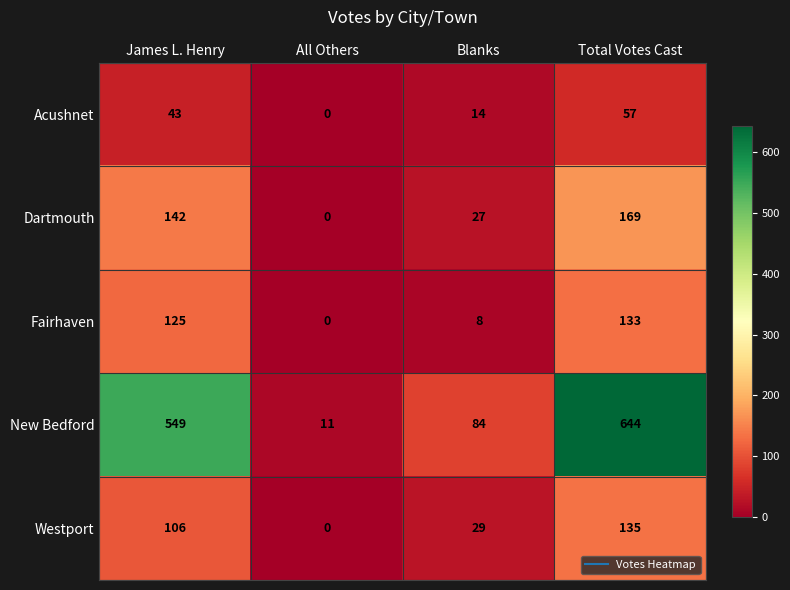

Where is Westport nearest to the value 67?

Blanks